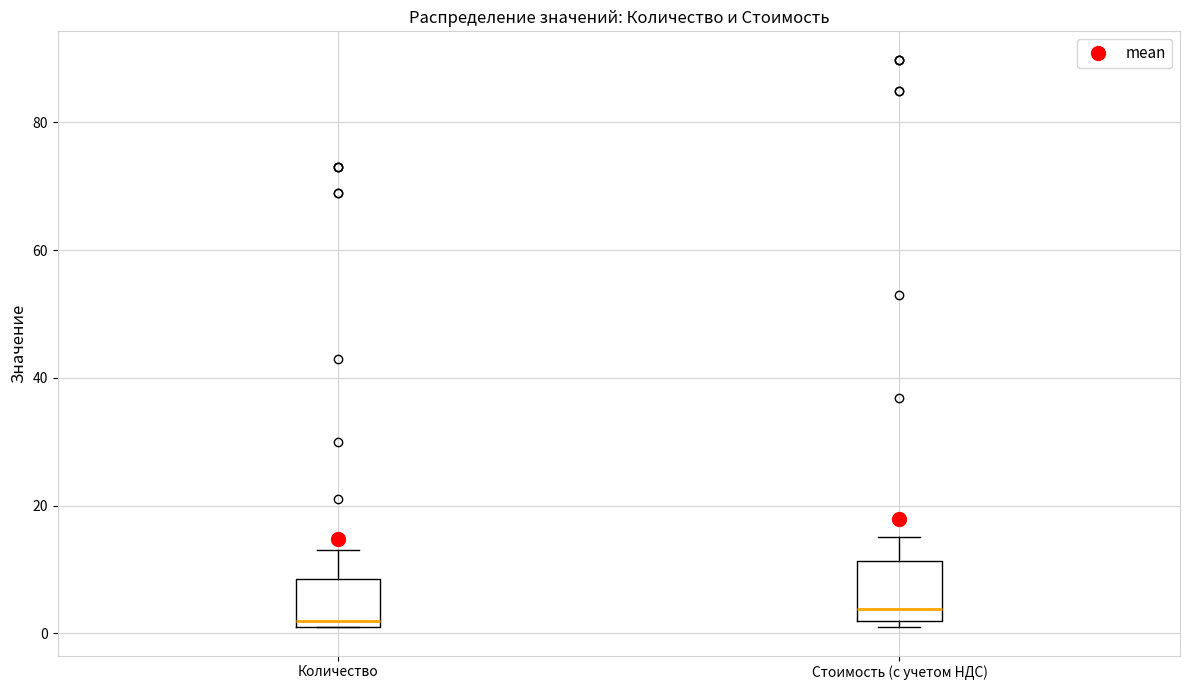

Where is the lower edge of the box for Количество on the y-axis? The values are not printed on the chart, so give them approximately, as read against the axis.

2